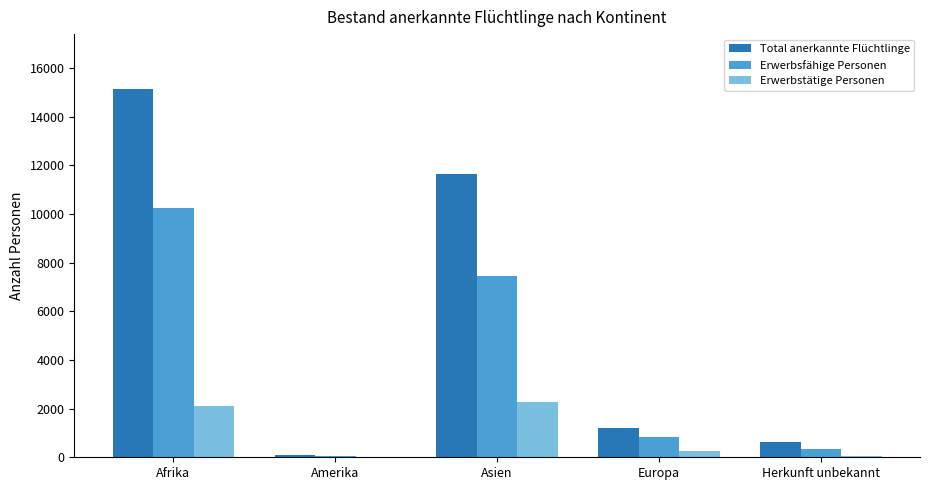

Is the value of Erwerbsfähige Personen at Asien greater than the value of Erwerbstätige Personen at Herkunft unbekannt?

Yes